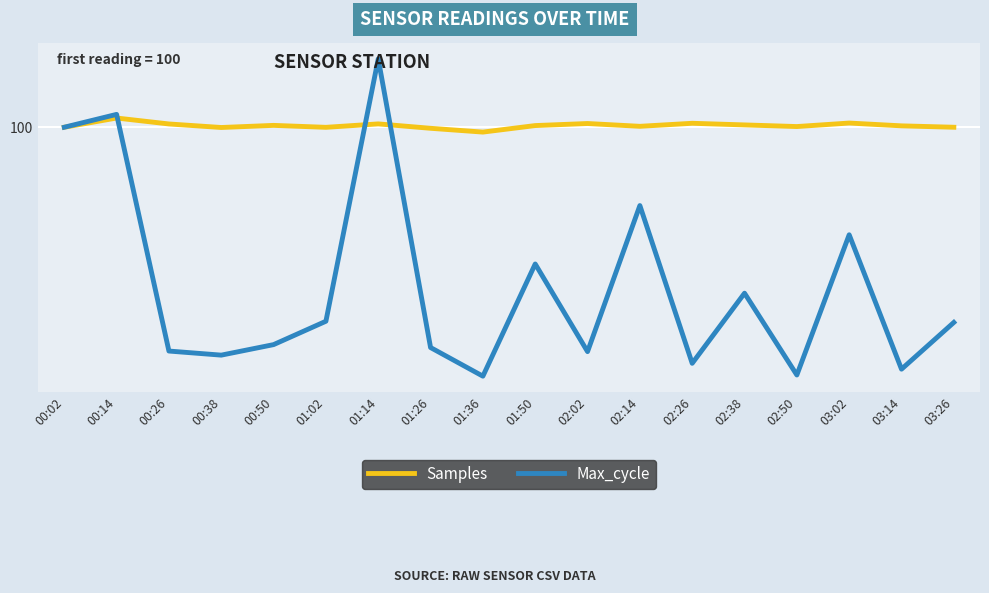

What is the difference between the Max_cycle values at 02:02 and 02:50?

0.2